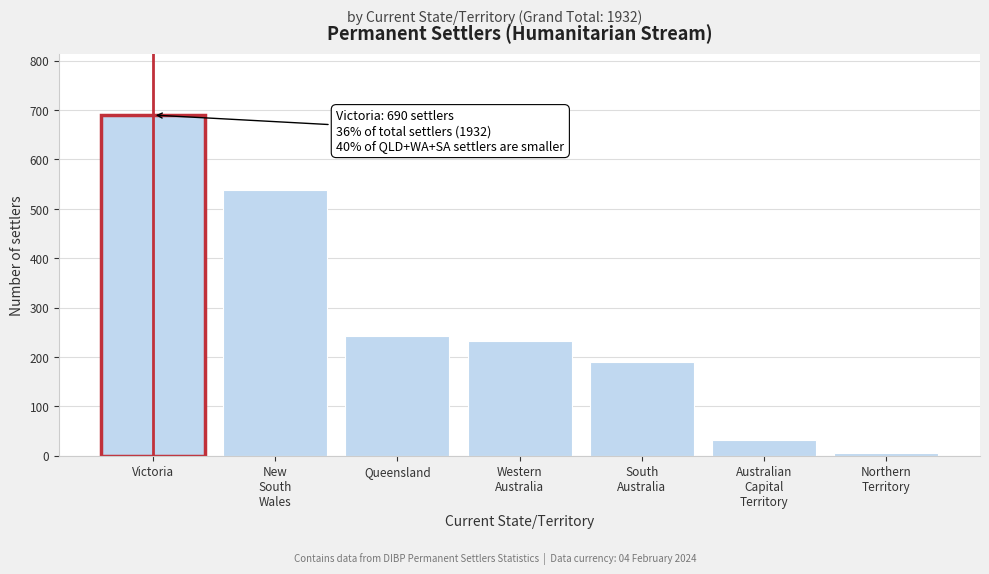

Reading right to left, list all the values displayed in this chart.

6	32	190	233	242	539	690